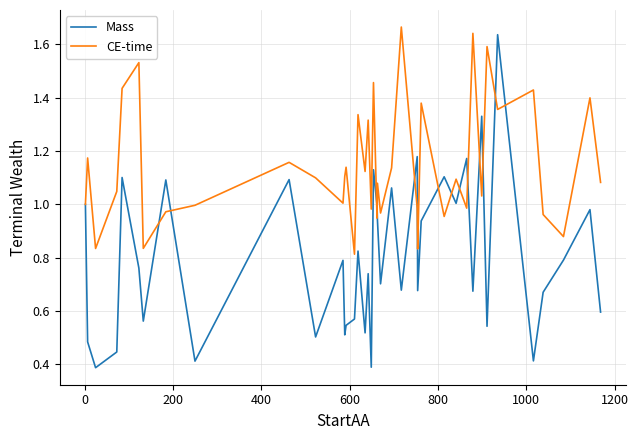

What are all the series names shown in the legend?

Mass, CE-time